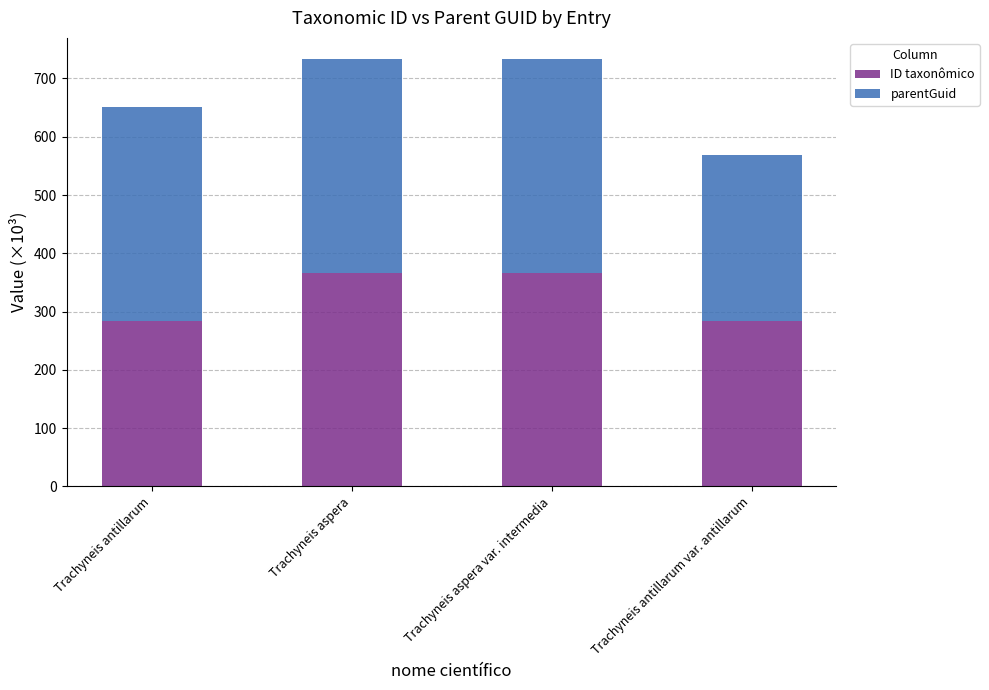

What is the total value across all series at Trachyneis aspera?

733.0